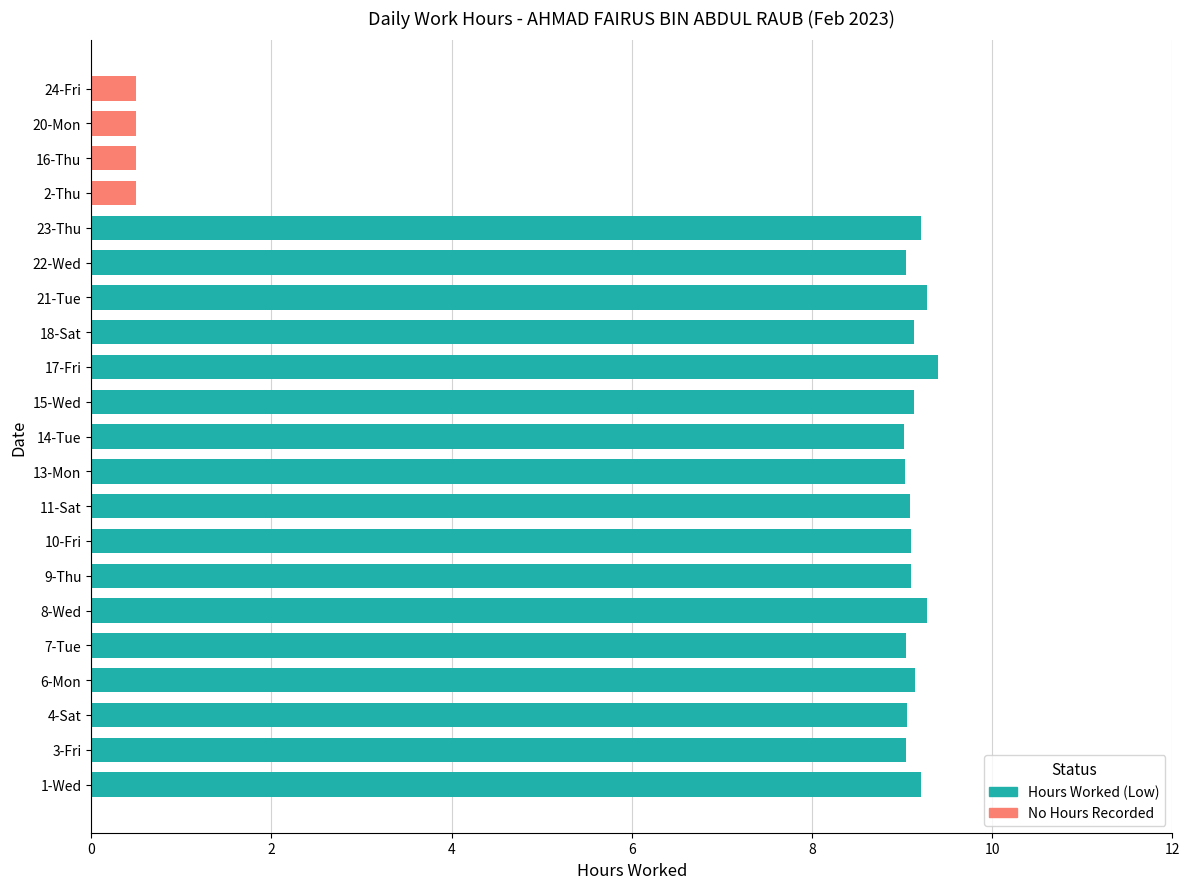

What is the sum of the values at 22-Wed and 2-Thu?

9.0